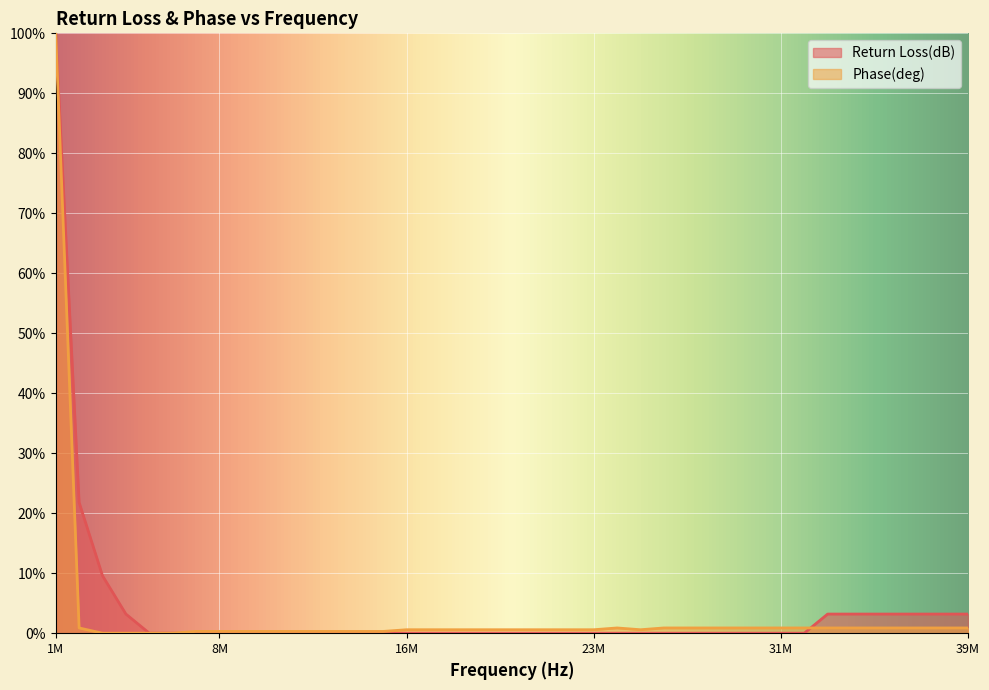

What is the difference between the highest and lowest values at 3081868?

9.6